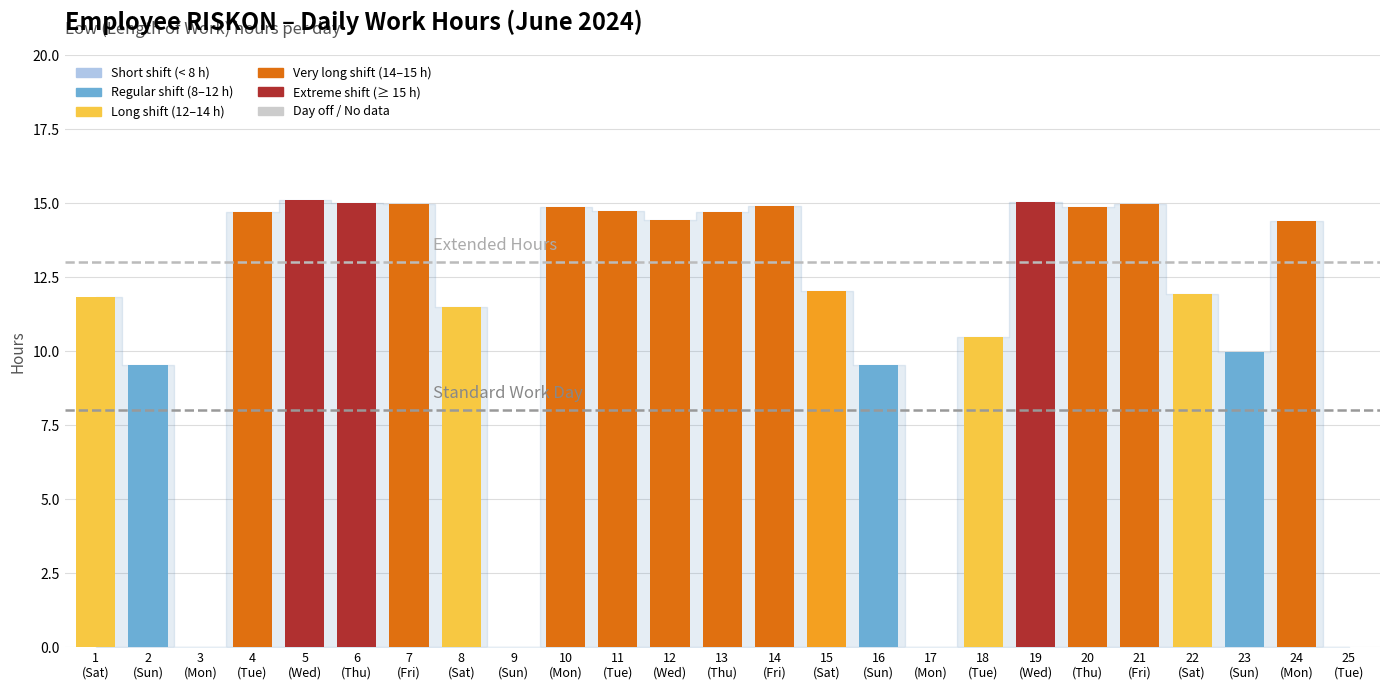

What is the greatest value displayed?

15.1